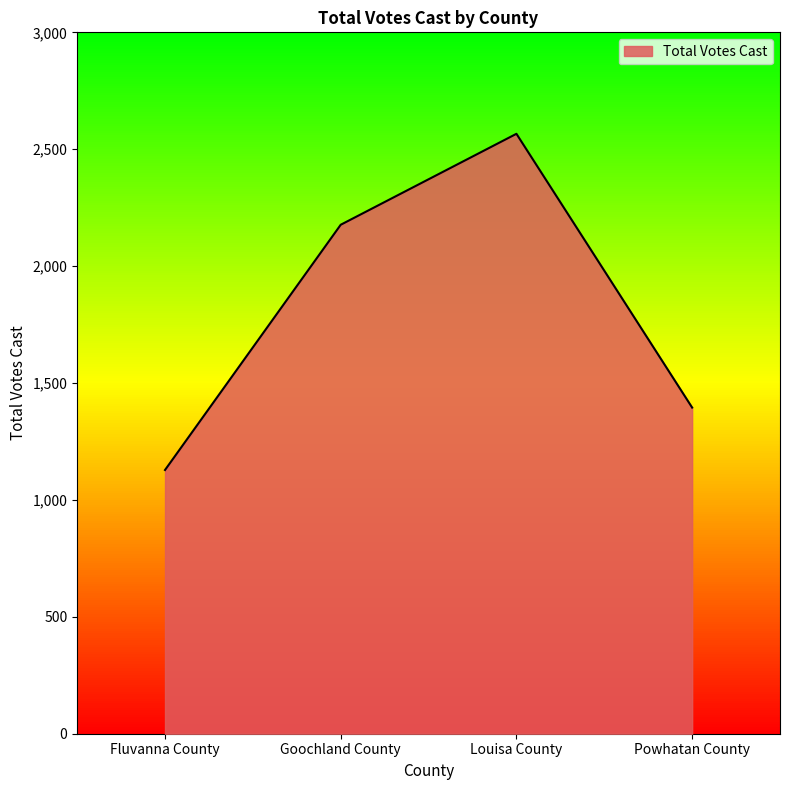

List the labels in order of value, smallest first.

Fluvanna County, Powhatan County, Goochland County, Louisa County